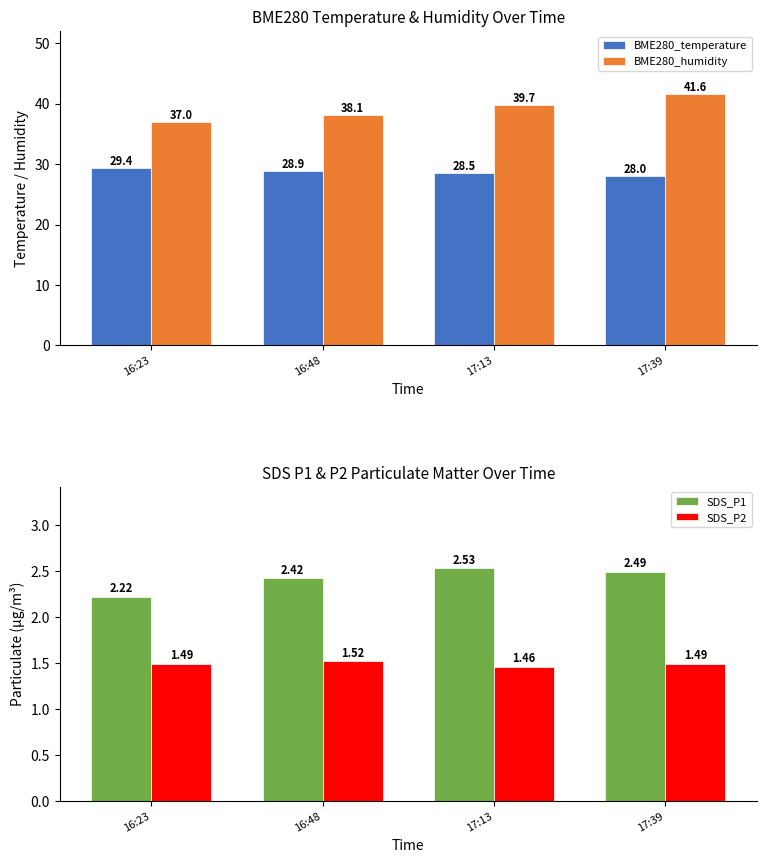

Reading left to right, list all the values displayed in this chart.

BME280_temperature: 16:23=29.4	16:48=28.9	17:13=28.5	17:39=28.0
BME280_humidity: 16:23=37.0	16:48=38.1	17:13=39.7	17:39=41.6
SDS_P1: 16:23=2.2	16:48=2.4	17:13=2.5	17:39=2.5
SDS_P2: 16:23=1.5	16:48=1.5	17:13=1.5	17:39=1.5